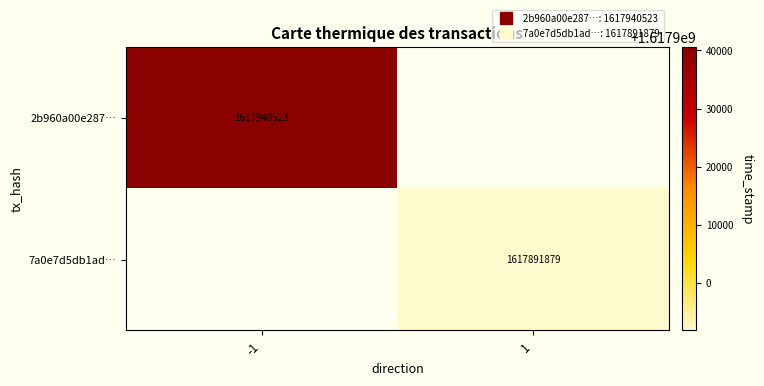

What is the minimum value for 2b960a00e287…?

1617940523.0